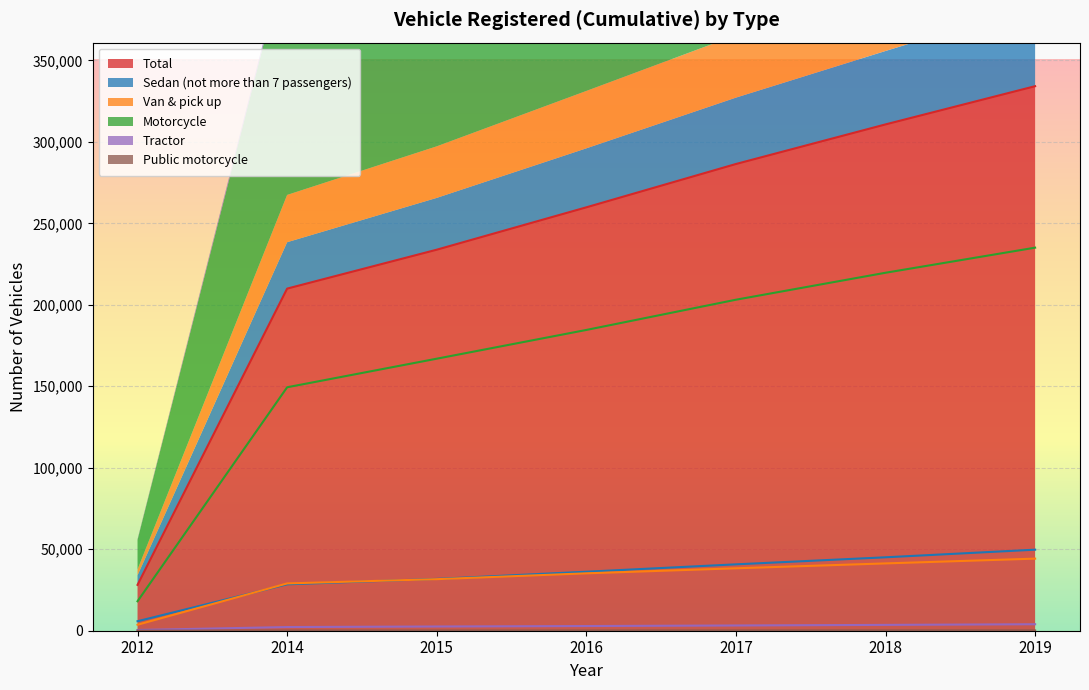

True or false: Tractor and Van & pick up intersect in this chart.

False